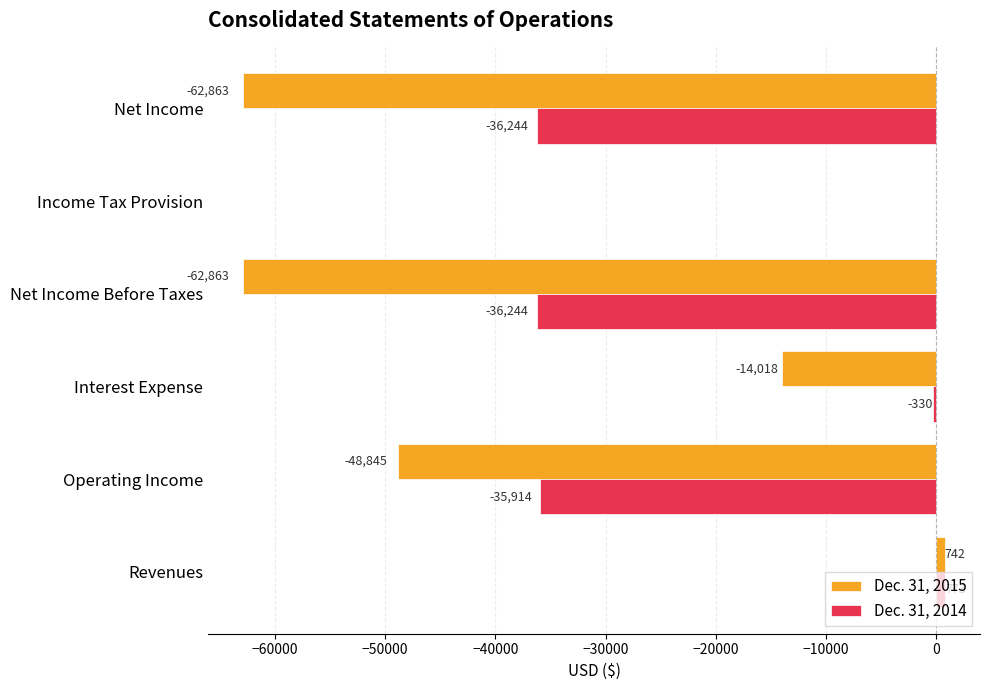

What is the sum of all Dec. 31, 2015 values?

-187847